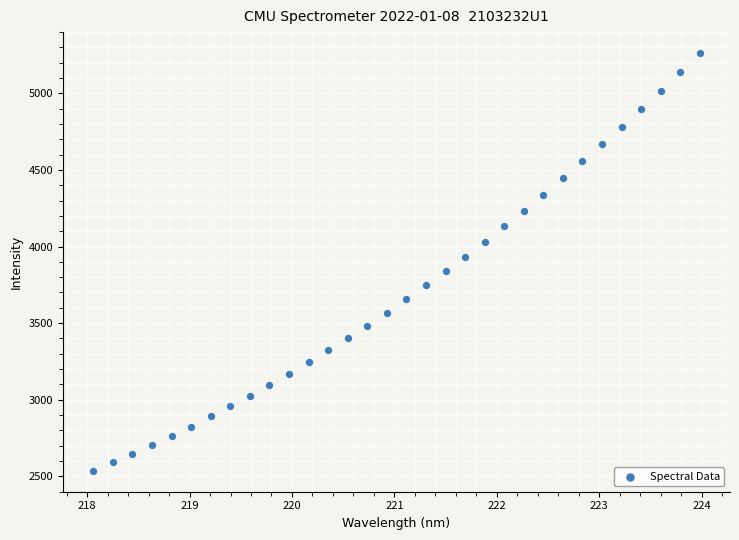

What is the range of Y values (max minus min)?

2728.7